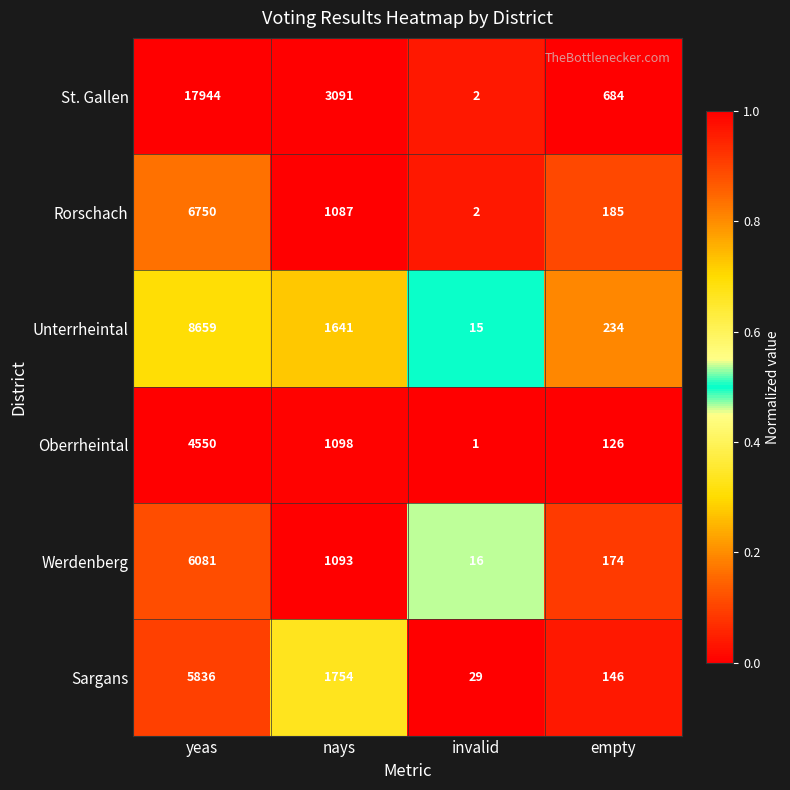

Is it true that Rorschach equals 1946 at yeas?

False